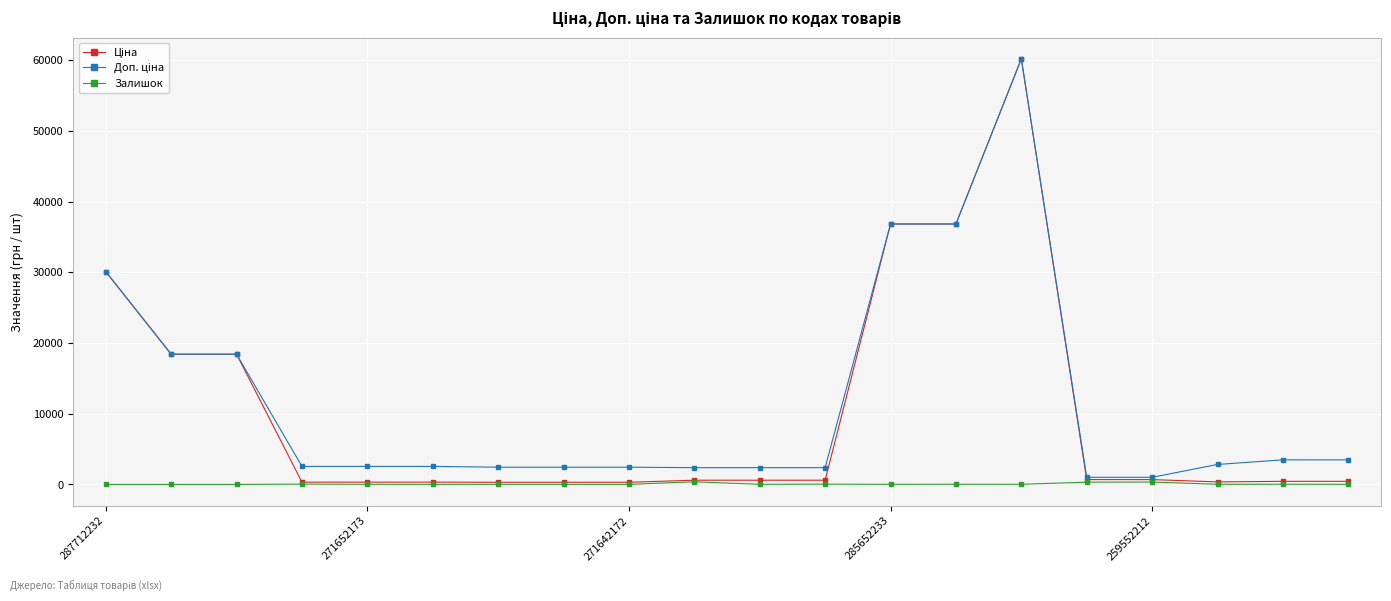

What is the maximum value shown in the chart?

60205.6